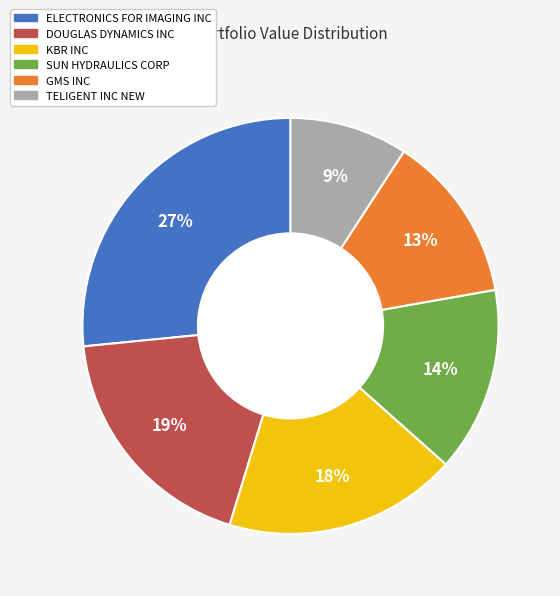

What percentage is the SUN HYDRAULICS CORP slice, to the nearest percent?

14%